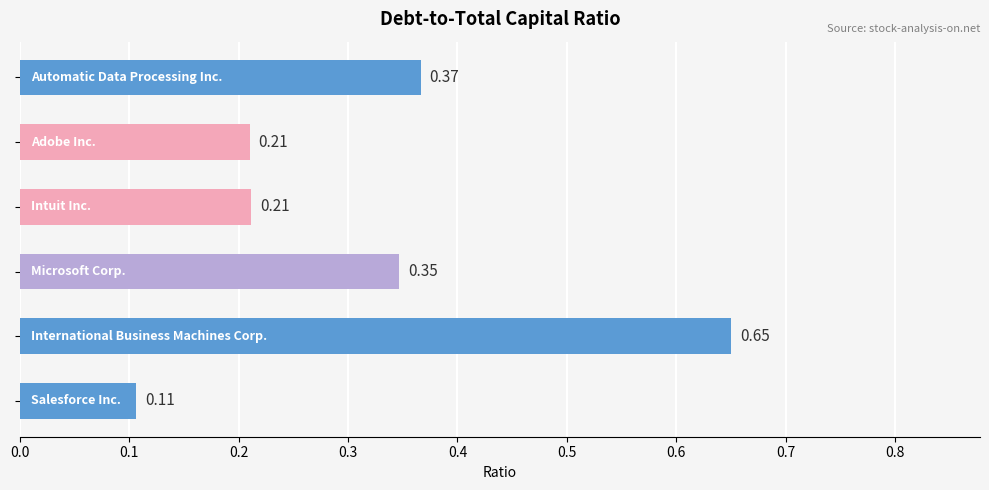

What is the difference between the maximum and minimum values?

0.5